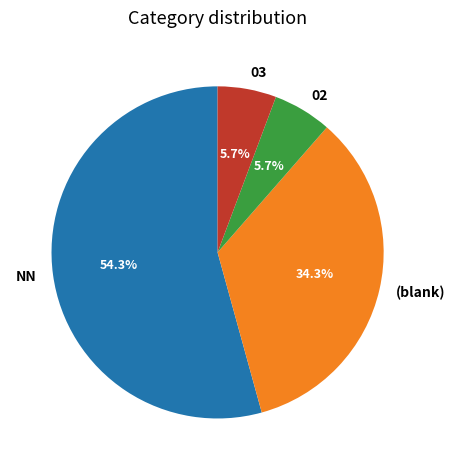

Does (blank) represent more than half of the total?

No